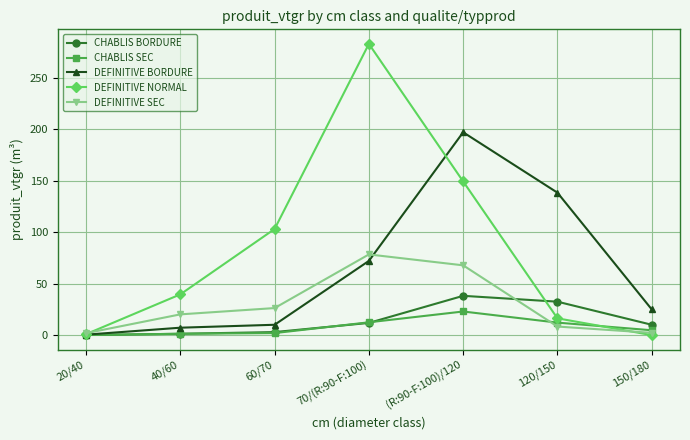

What is the difference between the maximum and minimum values in the DEFINITIVE BORDURE series?

196.4